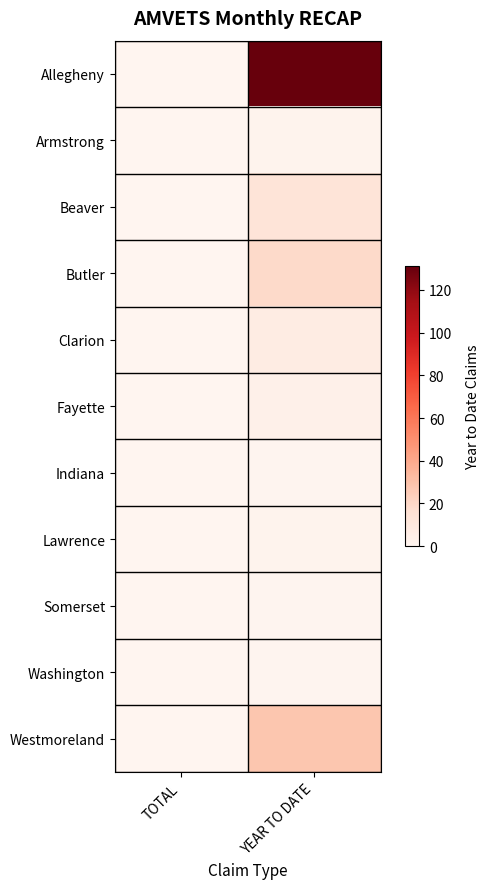

Rank the series by their maximum value, from highest to lowest.

Allegheny, Westmoreland, Butler, Beaver, Clarion, Fayette, Armstrong, Lawrence, Indiana, Somerset, Washington